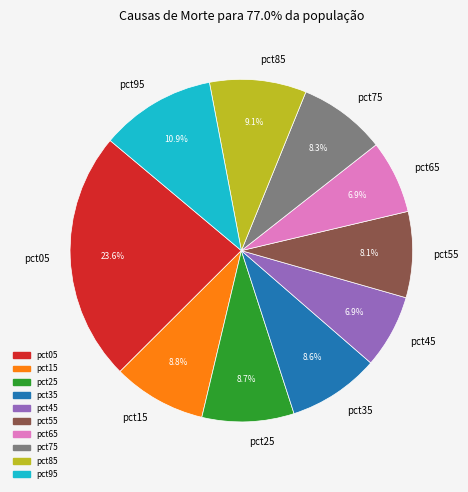

The pct15 slice represents 9% of the pie. True or false?

True